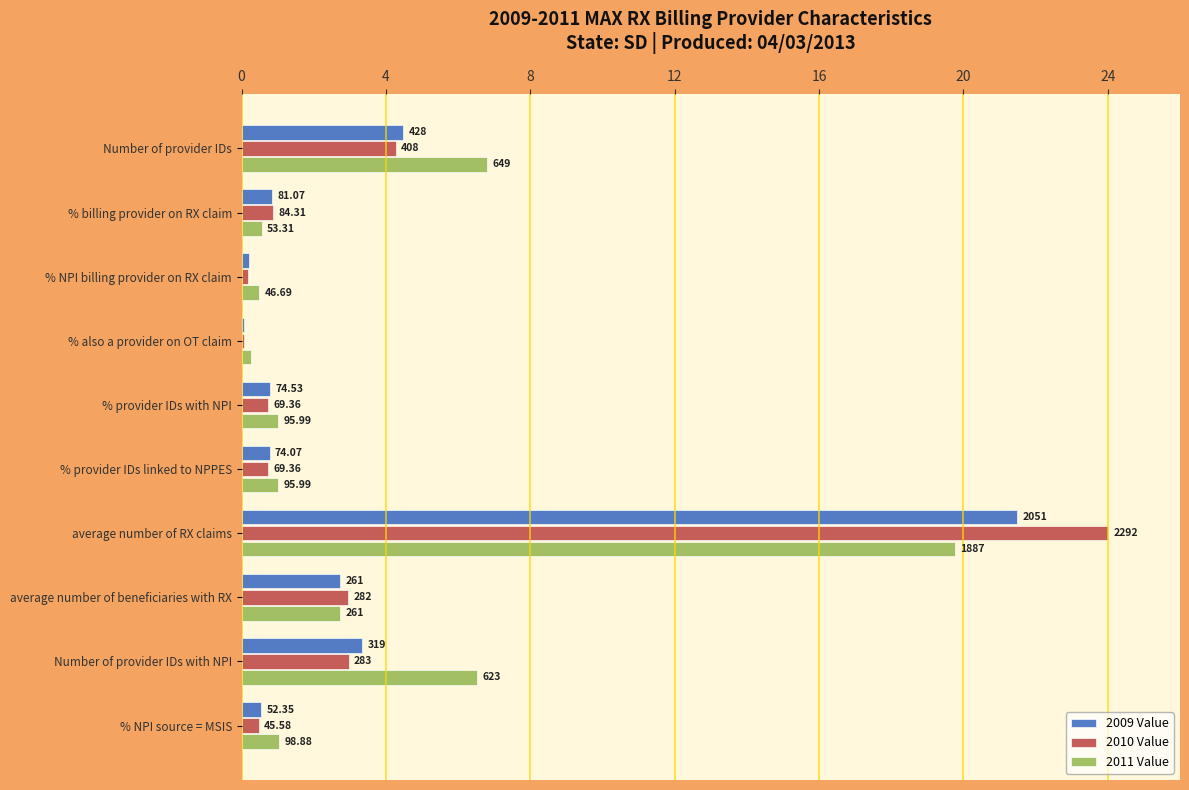

Reading left to right, extract all data points from this chart.

2009 Value: 4.5	0.8	0.2	0.1	0.8	0.8	21.5	2.7	3.3	0.5
2010 Value: 4.3	0.9	0.2	0.1	0.7	0.7	24.0	3.0	3.0	0.5
2011 Value: 6.8	0.6	0.5	0.3	1.0	1.0	19.8	2.7	6.5	1.0